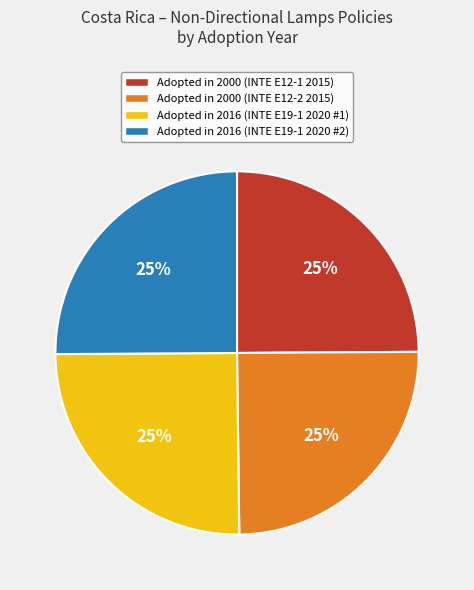

Is there any slice that represents more than half of the pie?

No